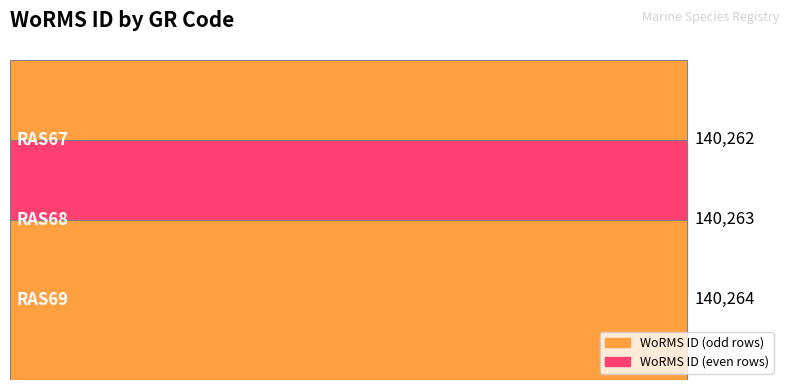

How many values exceed 140263?

1